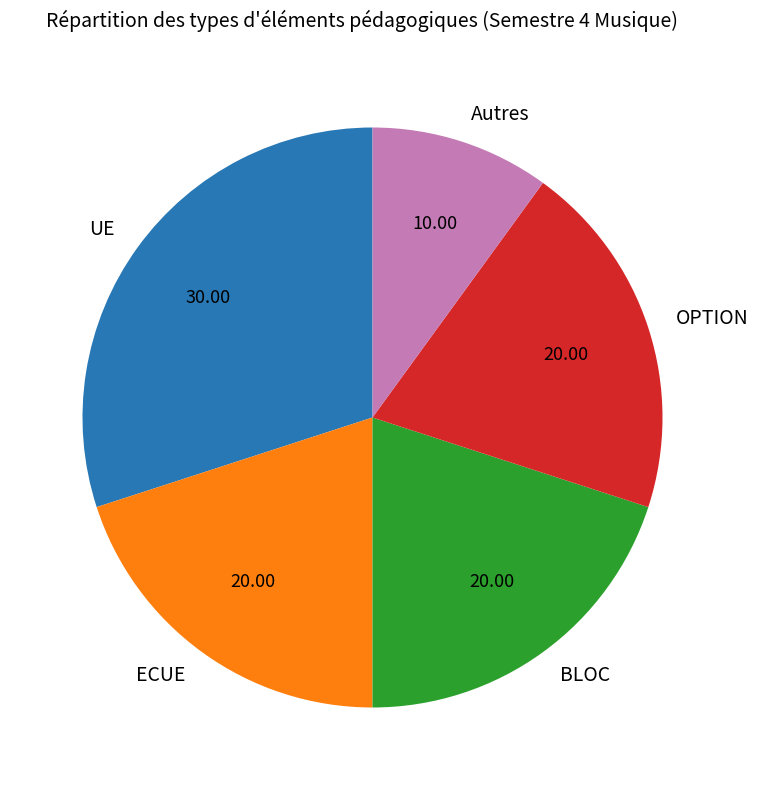

Which category has the smallest portion of the pie?

Autres